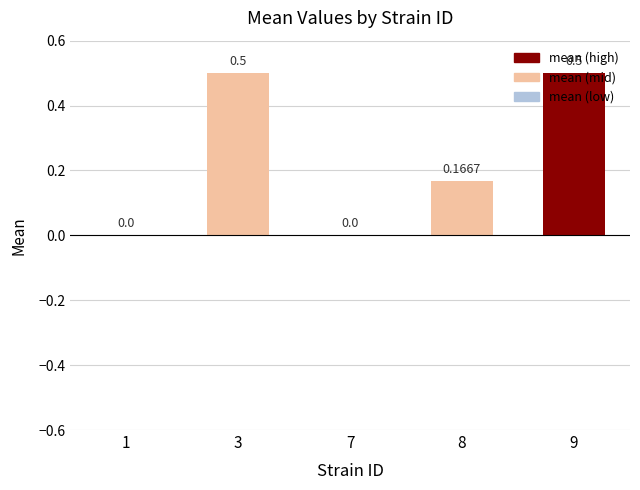

What is the change in value from 7 to 9?

+0.5